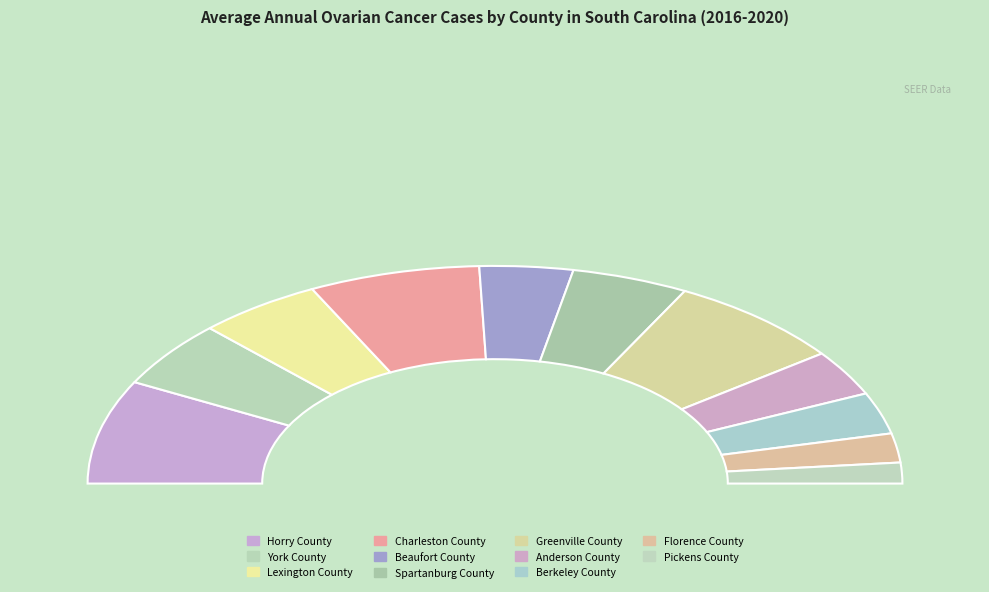

How many slices are in this pie chart?

11